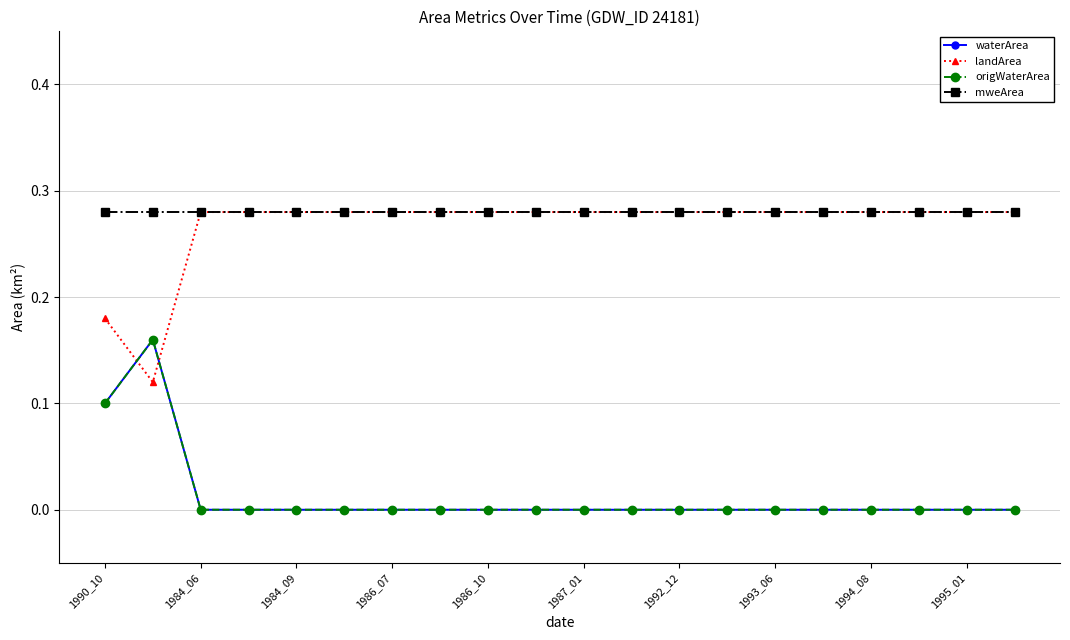

Rank the series by their maximum value, from highest to lowest.

landArea, mweArea, waterArea, origWaterArea